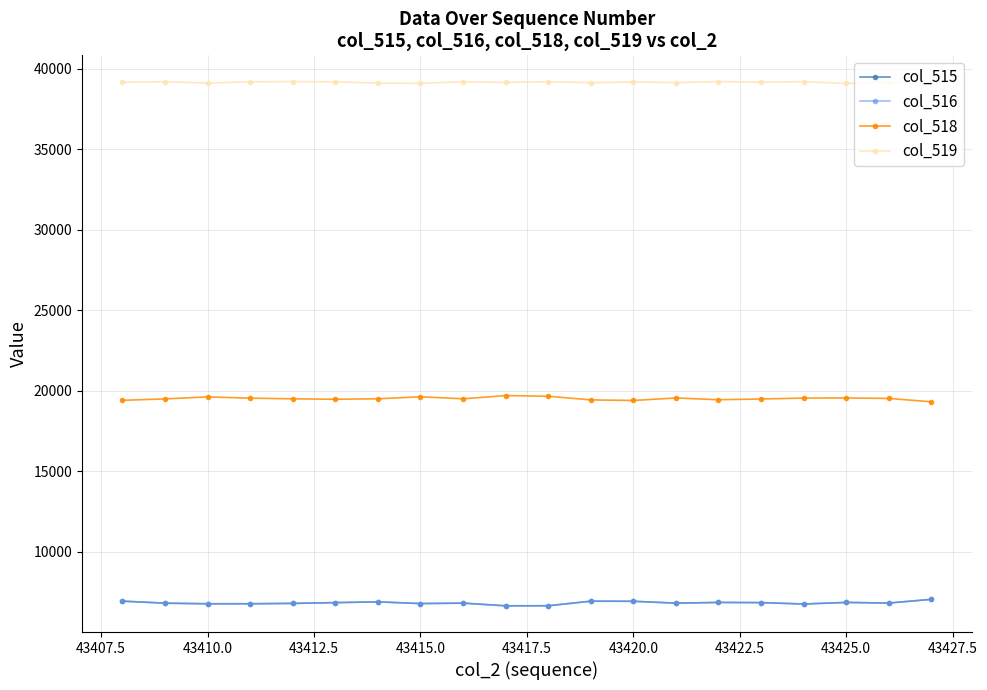

True or false: col_518 has more than 2 interior local peaks.

True